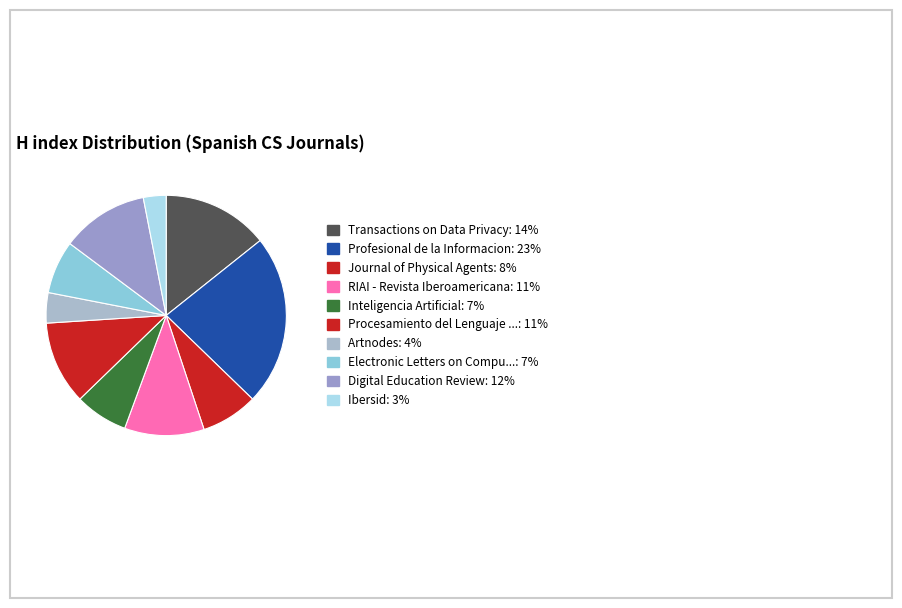

Rank the categories by value from highest to lowest.

Profesional de la Informacion, Transactions on Data Privacy, Digital Education Review, Procesamiento del Lenguaje Natural, RIAI - Revista Iberoamericana, Journal of Physical Agents, Inteligencia Artificial, Electronic Letters on Computer Vision, Artnodes, Ibersid